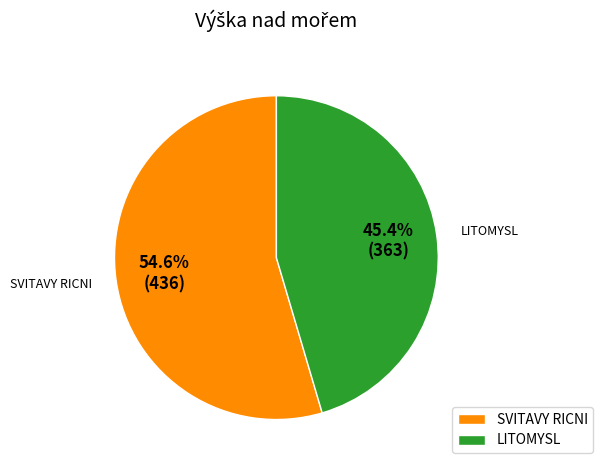

Rank the categories by value from lowest to highest.

LITOMYSL, SVITAVY RICNI